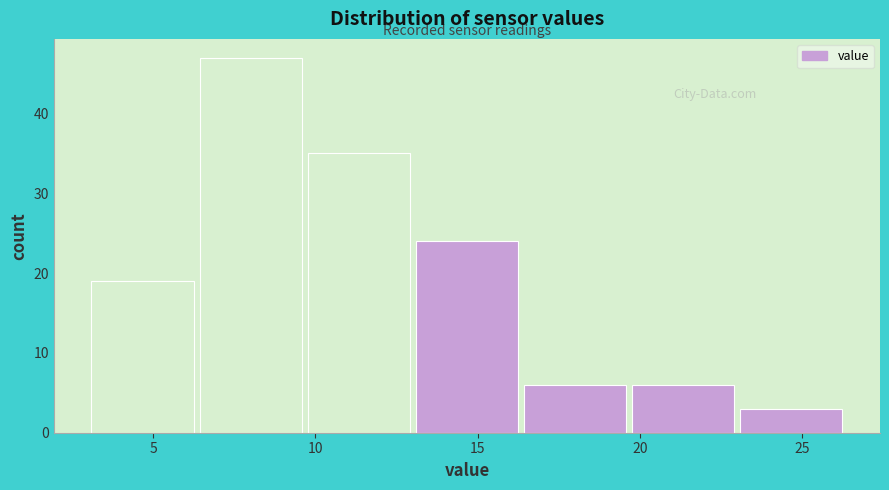

Over which range of the x-axis is the bar tallest?

6.5 to 10.0